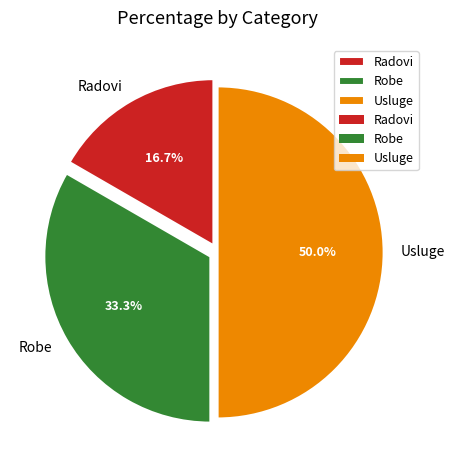

Combined, what portion of the pie is Usluge and Radovi?

66.7%